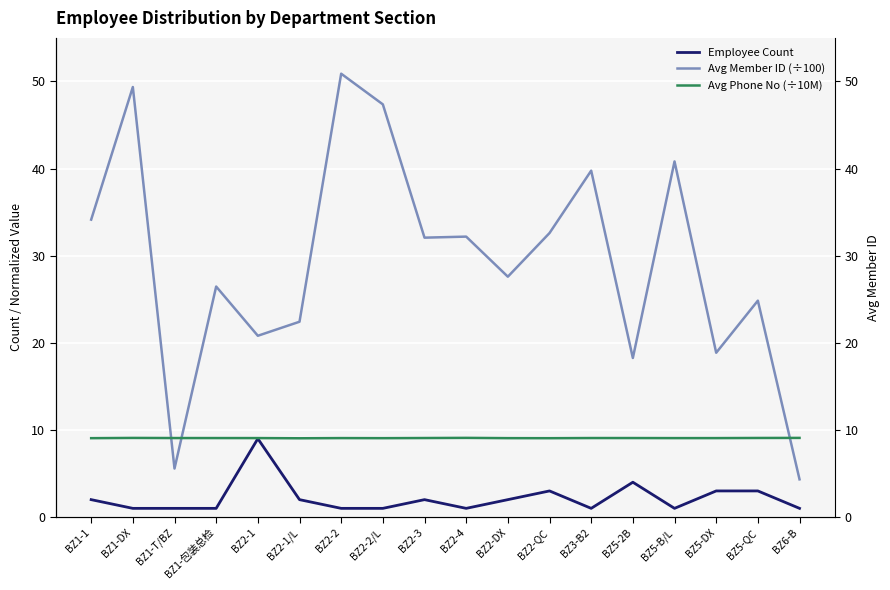

True or false: Avg Phone No (÷10M) has a value of 9.1 at BZ5-B/L.

True